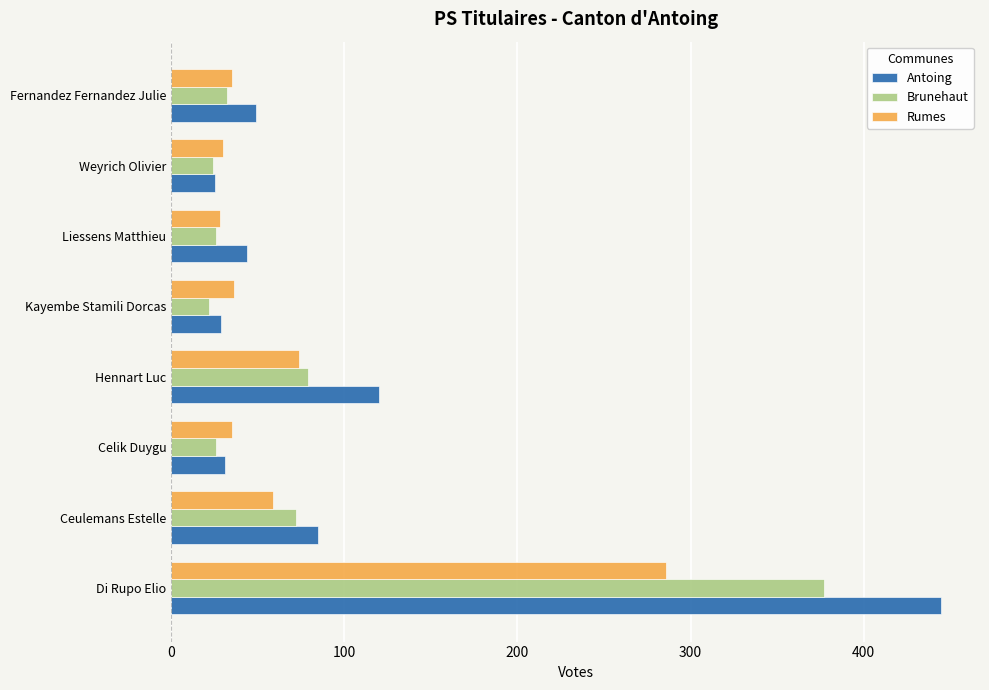

What is the spread (max minus min) of values at Kayembe Stamili Dorcas?

14